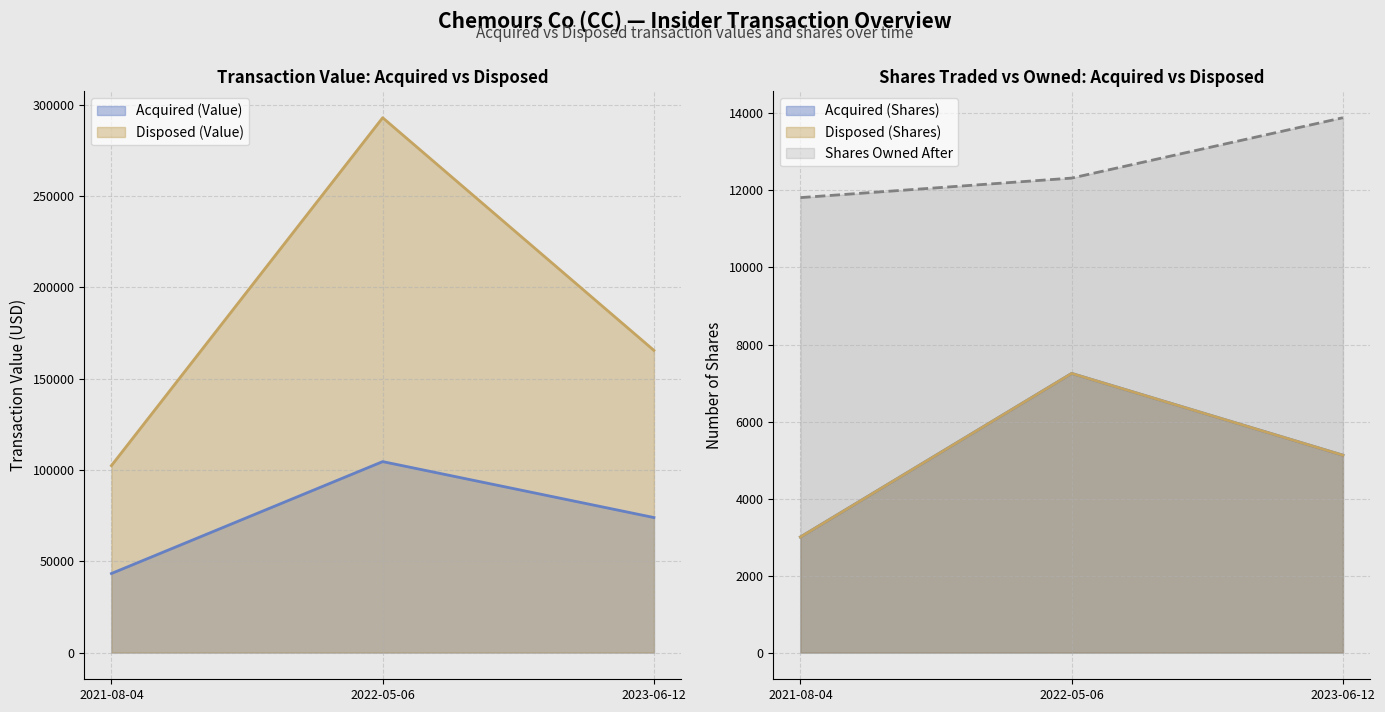

How many transactionShares_A values are between 3000 and 7249?

3